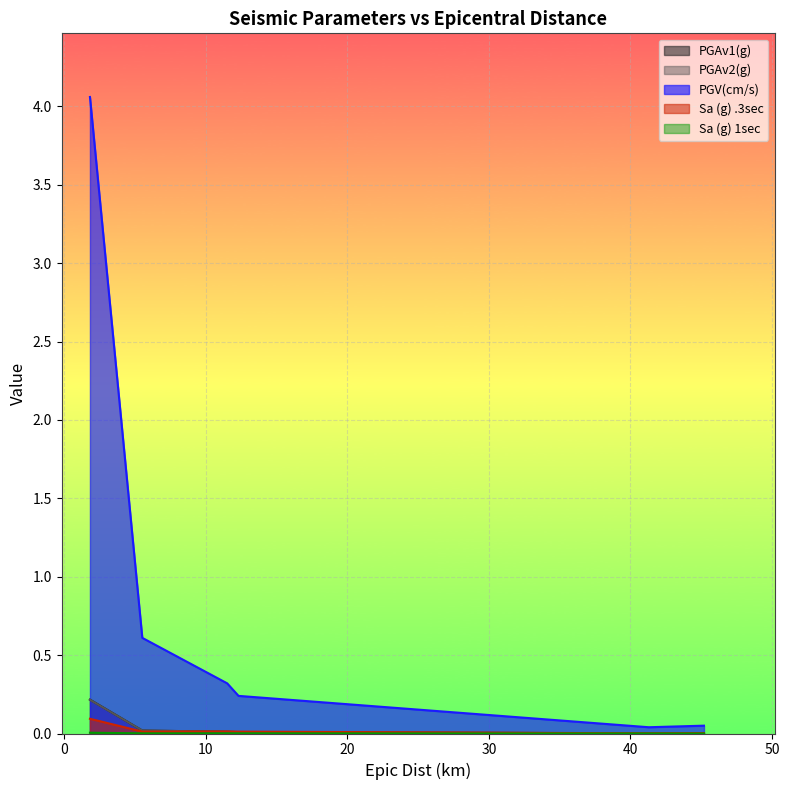

True or false: Sa (g) .3sec has a value of 0.0 at 11.5.

False